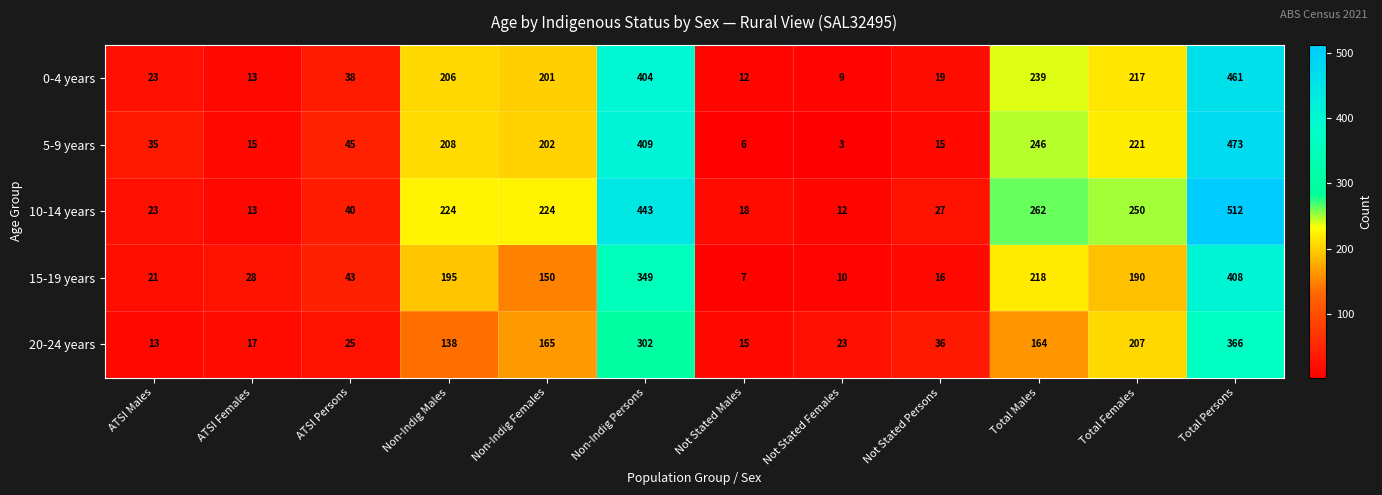

Count the number of data series in this chart.

5